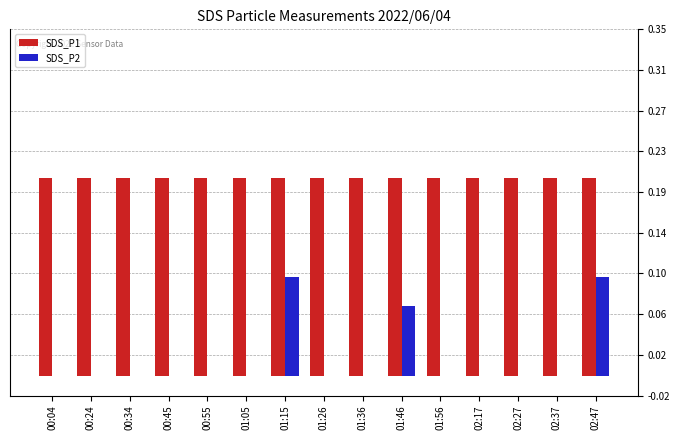

Between 00:24 and 01:15, which is larger?

00:24